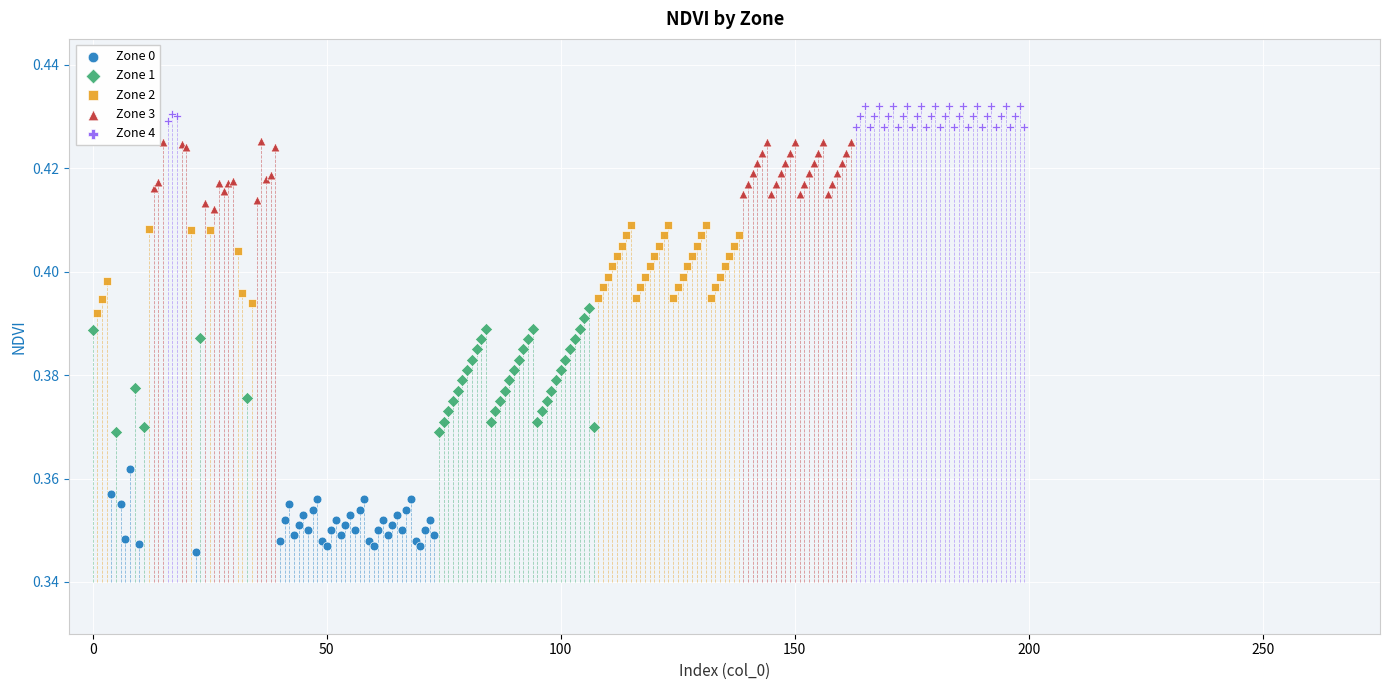

What are all the series names shown in the legend?

Zone 0, Zone 1, Zone 2, Zone 3, Zone 4